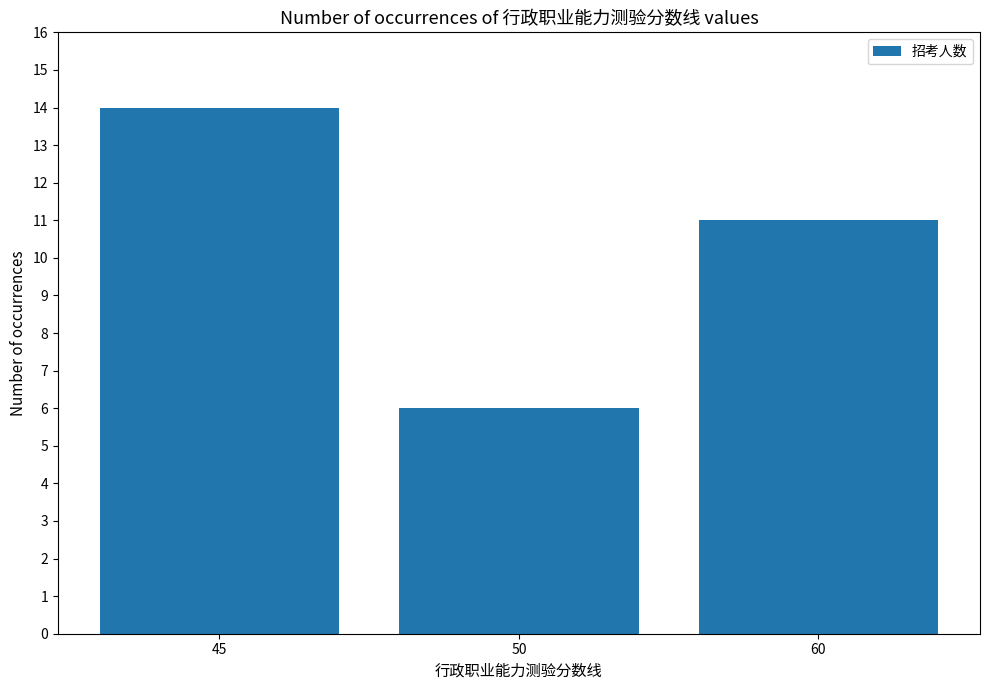

Reading right to left, extract all data points from this chart.

60=11	50=6	45=14